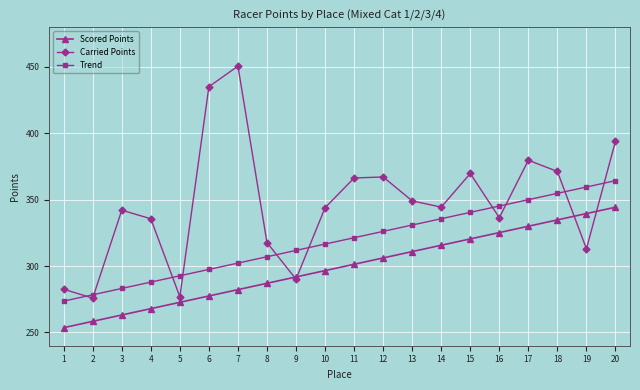

Rank the series by their maximum value, from highest to lowest.

Carried Points, Trend, Scored Points